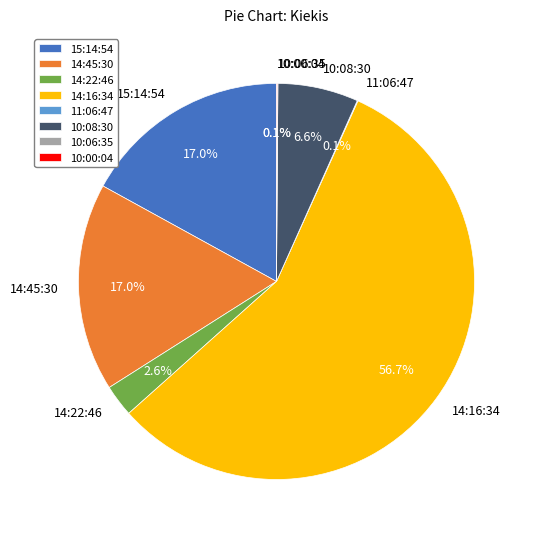

What is the ratio of the value at 15:14:54 to the value at 10:08:30?

2.6